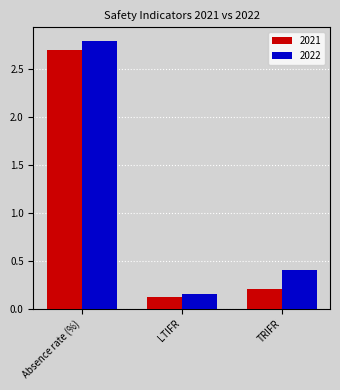

True or false: 2022 has a value of 0.3 at LTIFR.

False